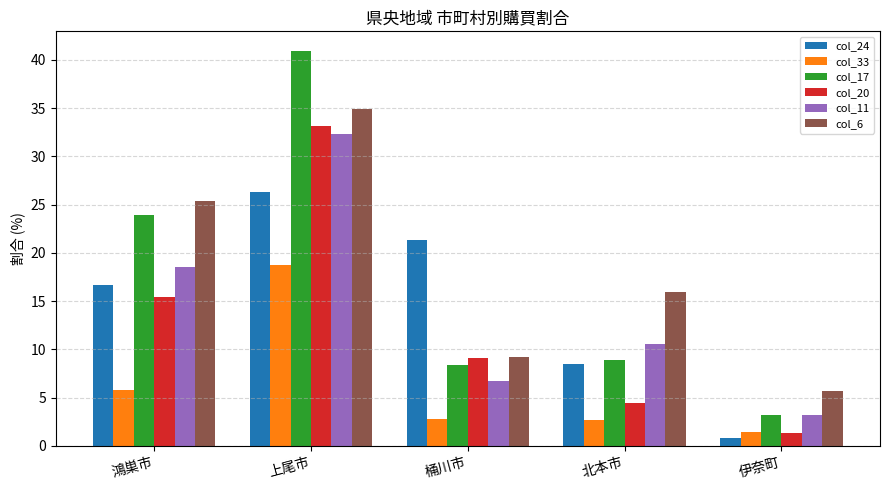

At which category is the sum across all series the highest?

上尾市